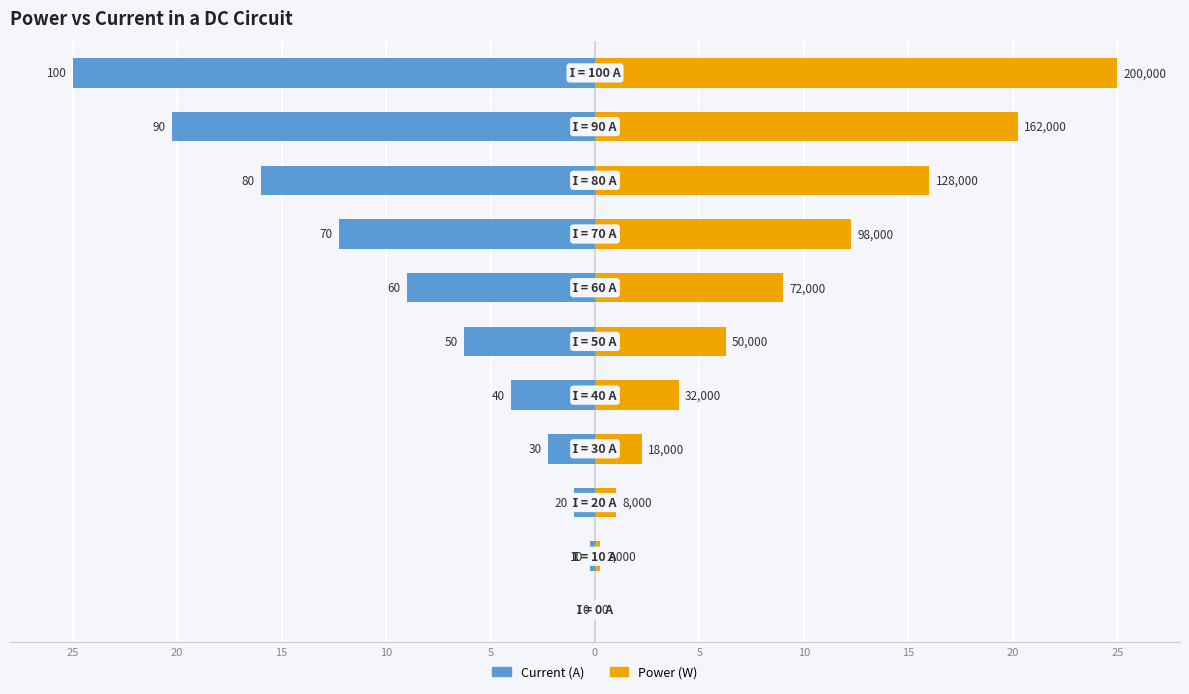

Reading left to right, what are all the values shown in this chart?

Current (A): 25=0.0	20=-0.2	15=-1.0	10=-2.2	5=-4.0	0=-6.2	5=-9.0	10=-12.2	15=-16.0	20=-20.2	25=-25.0
Power (W): 25=0.0	20=0.2	15=1.0	10=2.2	5=4.0	0=6.2	5=9.0	10=12.2	15=16.0	20=20.2	25=25.0